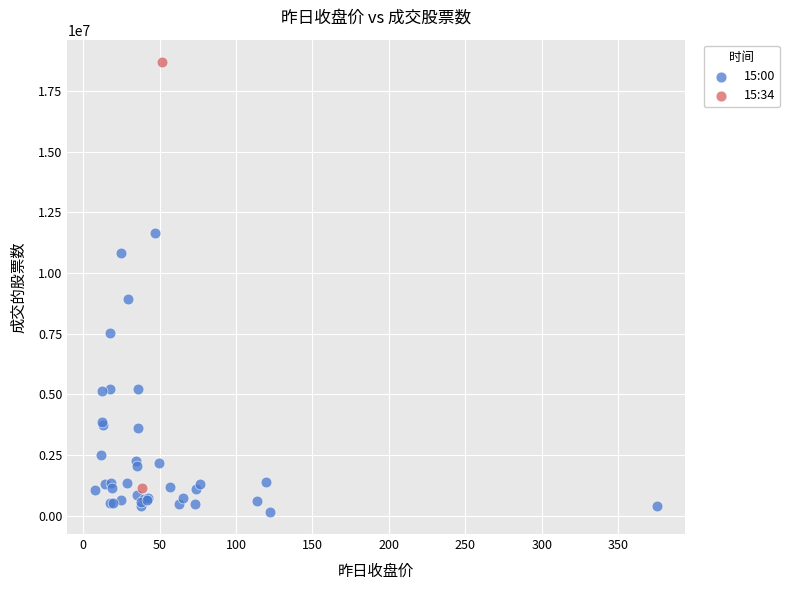

What are all the series names shown in the legend?

15:00, 15:34